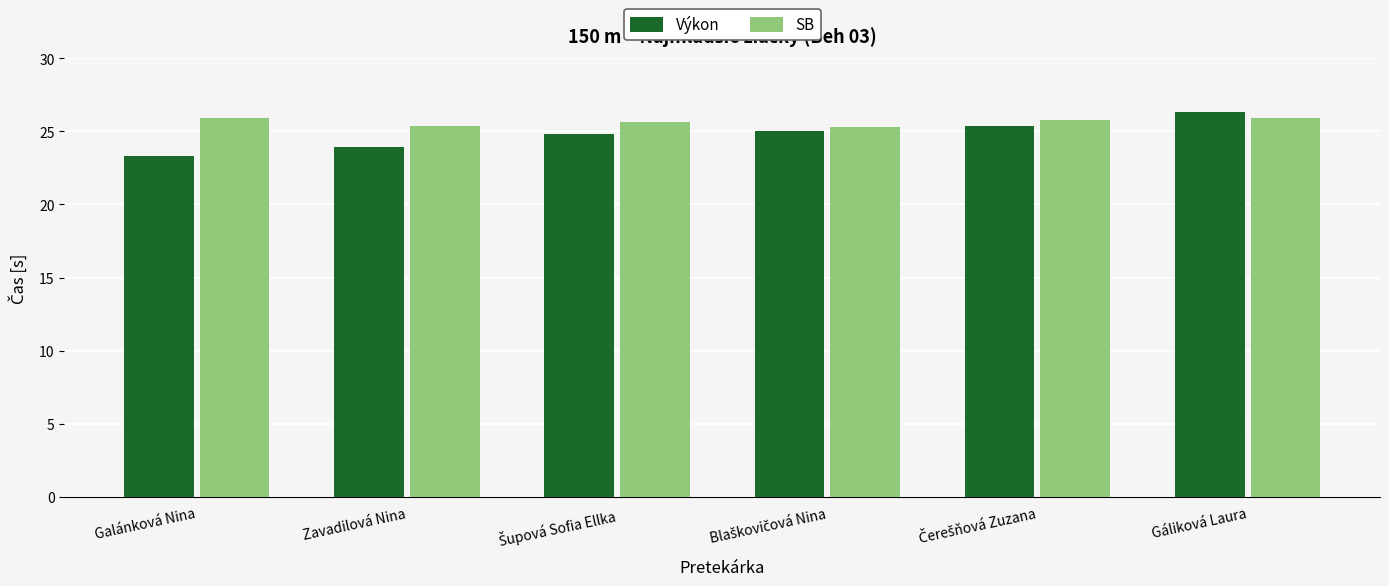

Which series has the largest range (max minus min)?

Výkon